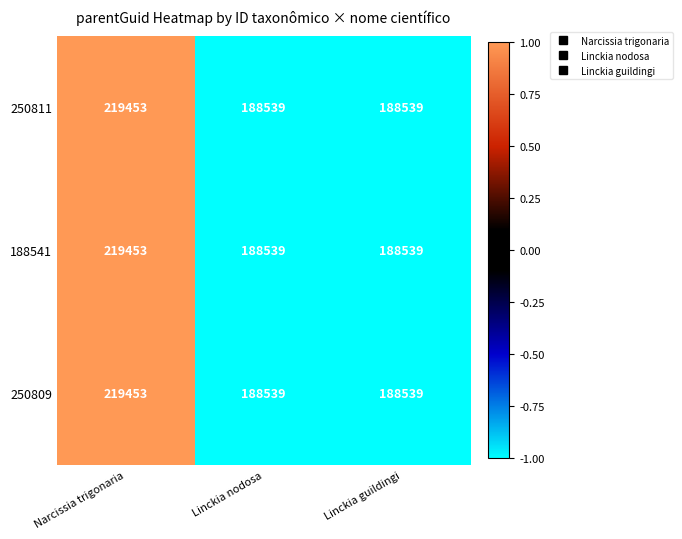

The value of 188541 at Linckia nodosa is 188539. True or false?

True